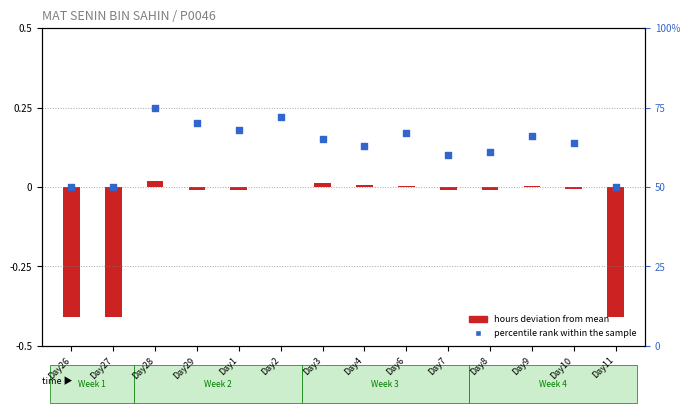

Which series has the widest spread of Y values?

percentile rank within the sample